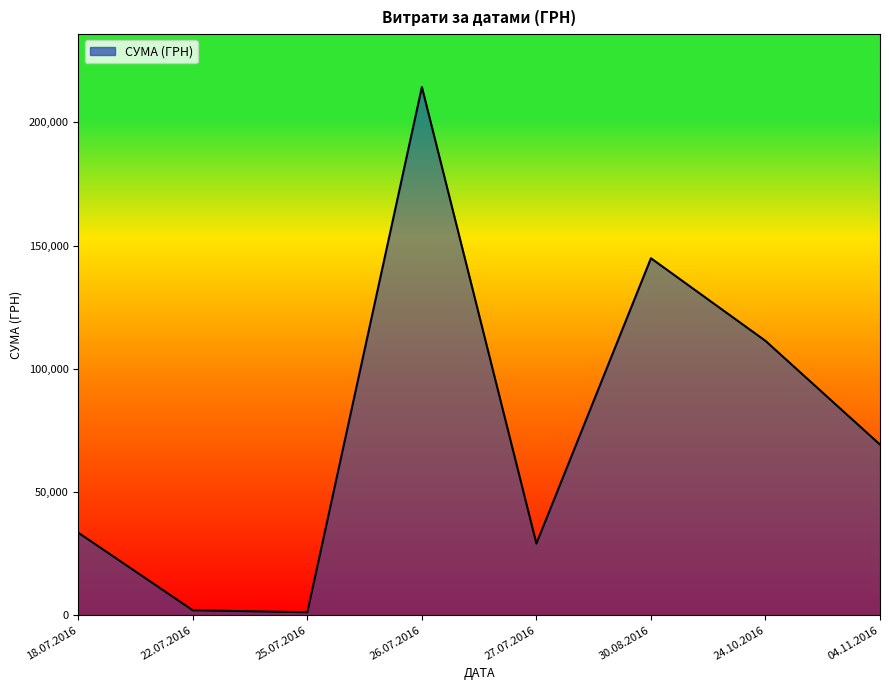

Which category has the highest value across all series?

26.07.2016